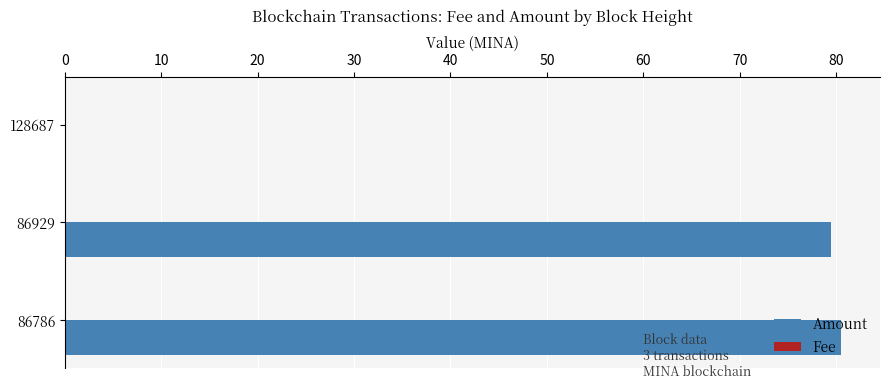

Is it true that Amount equals 23.5 at 86786?

False